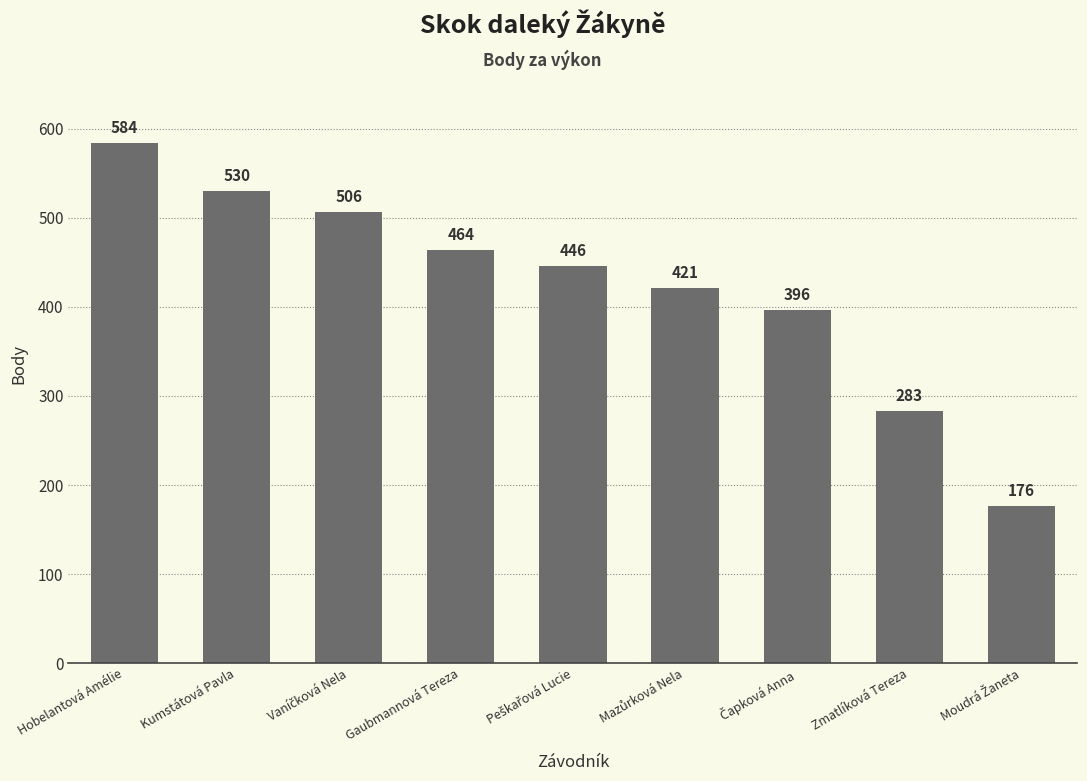

The value at Zmatlíková Tereza is 283. True or false?

True